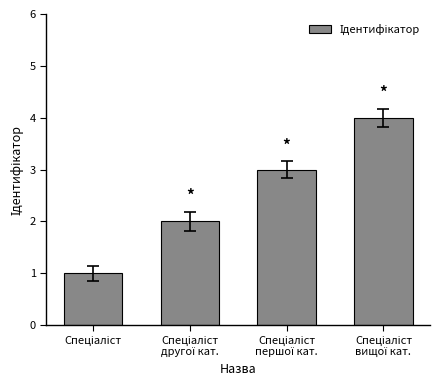

What is the greatest value displayed?

4